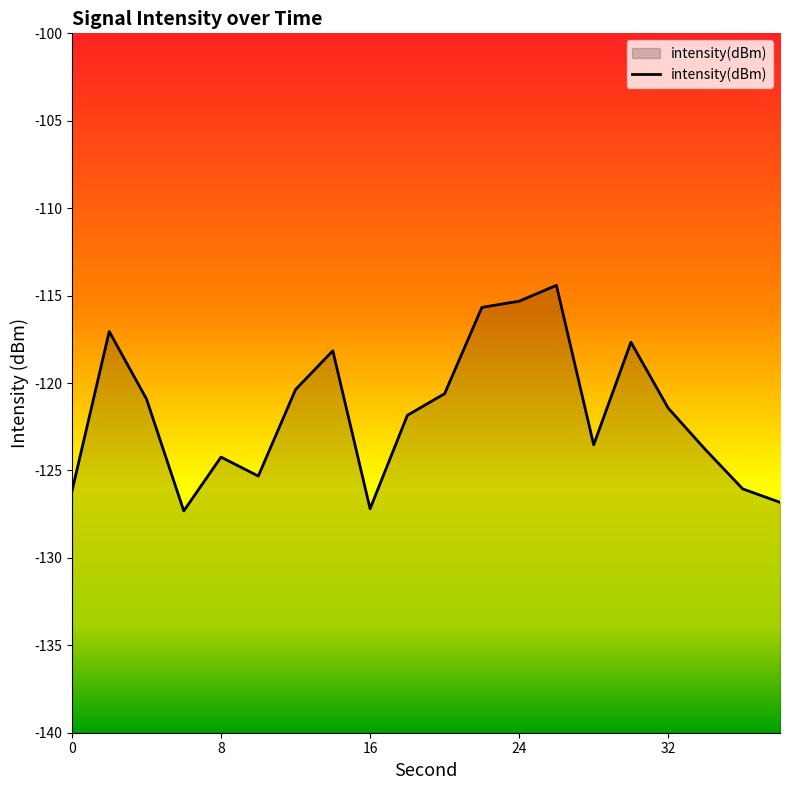

How many lines are shown in the chart?

1